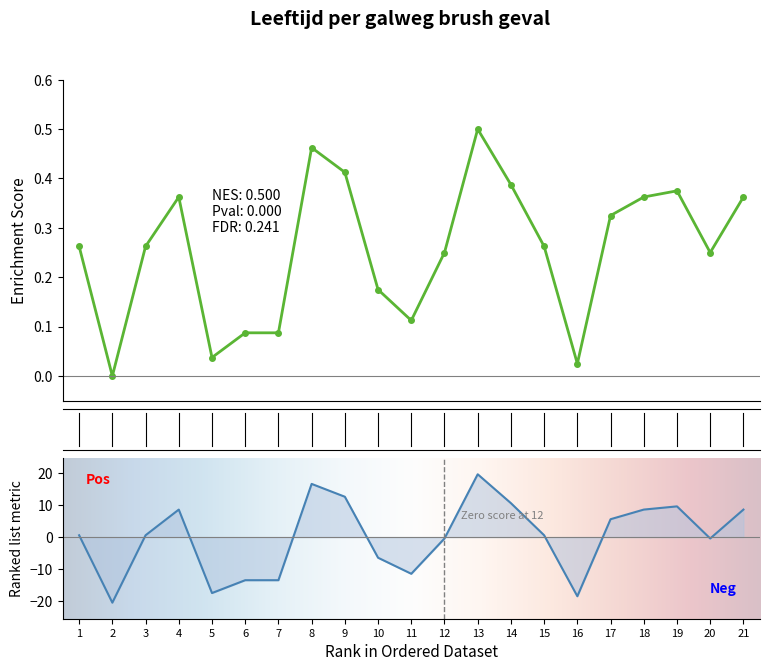

What is the difference between the second highest and minimum values?

0.5